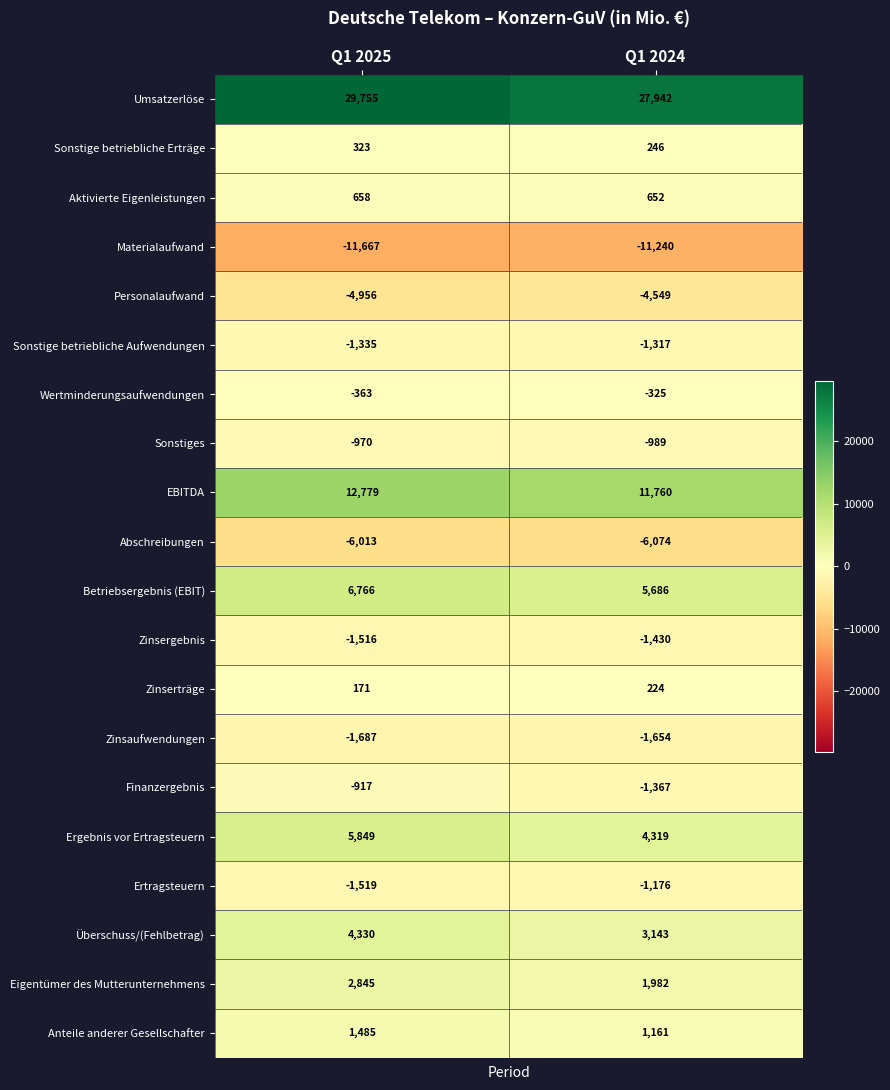

What is the spread (max minus min) of values at Q1 2025?

41422